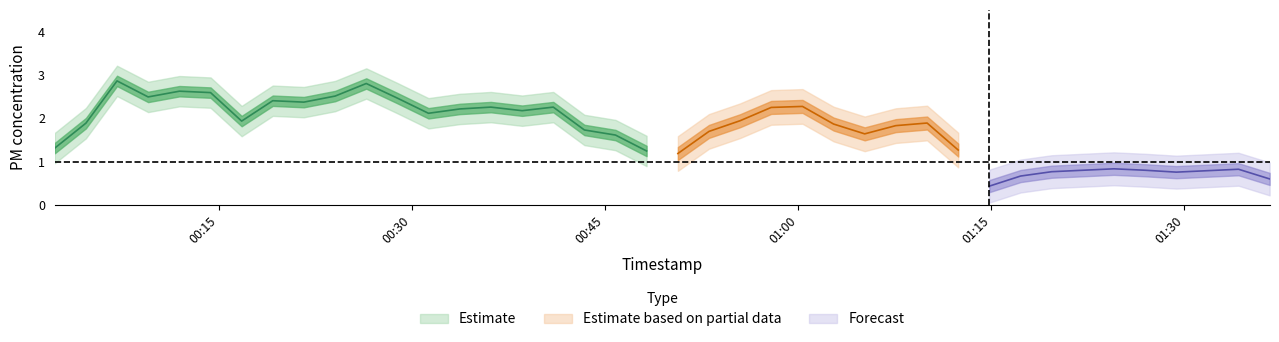

True or false: P1 and P2 intersect in this chart.

False